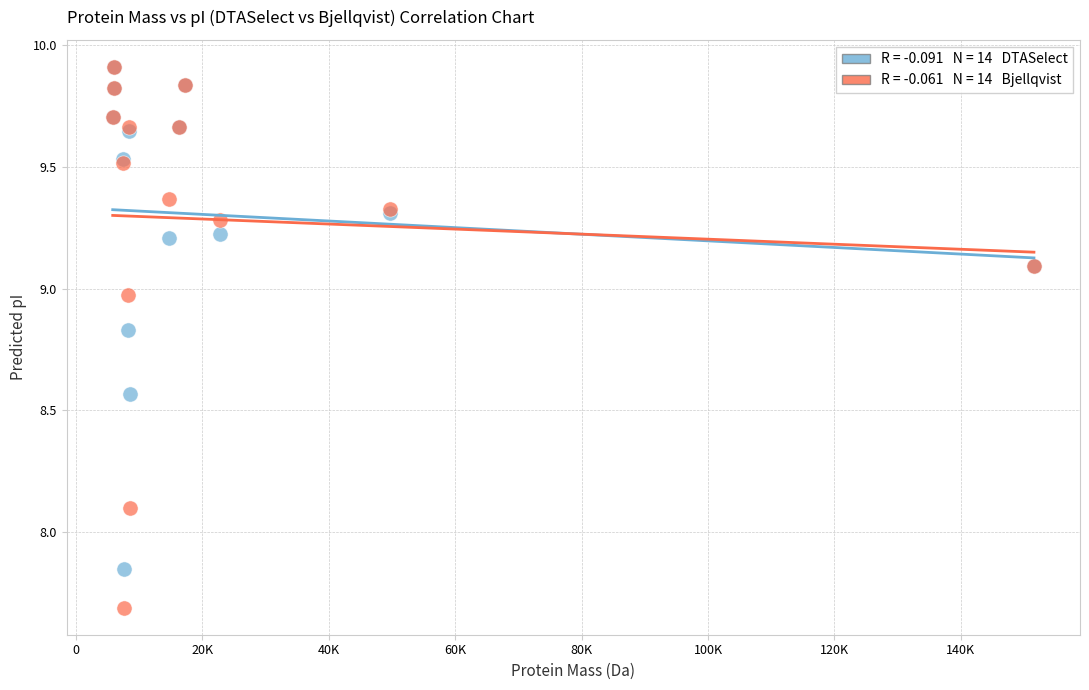

Across all series, what Y value is closest to 8?

8.1